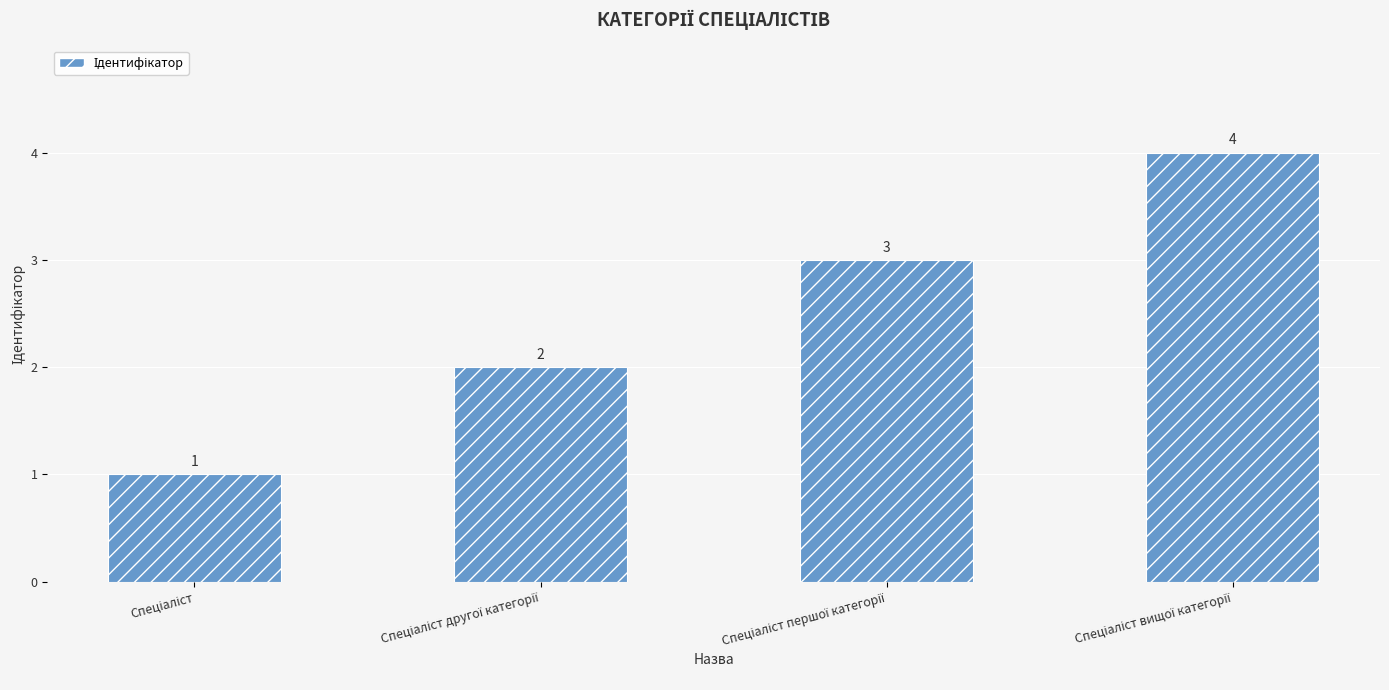

Reading right to left, transcribe all the data shown in this chart.

4	3	2	1